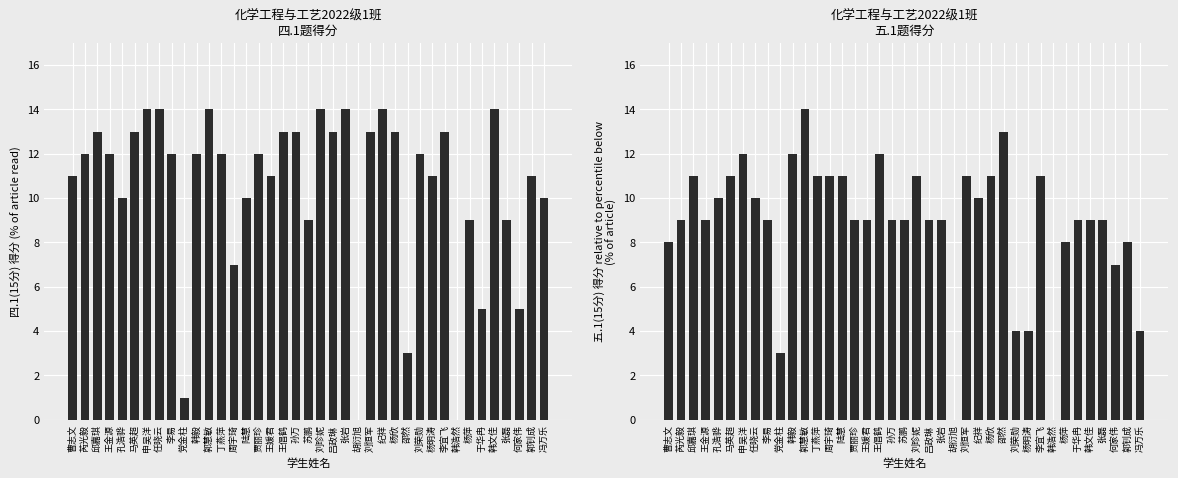

Reading left to right, transcribe all the data shown in this chart.

四.1(15分): 11	12	13	12	10	13	14	14	12	1	12	14	12	7	10	12	11	13	13	9	14	13	14	0	13	14	13	3	12	11	13	0	9	5	14	9	5	11	10
五.1(15分): 8	9	11	9	10	11	12	10	9	3	12	14	11	11	11	9	9	12	9	9	11	9	9	0	11	10	11	13	4	4	11	0	8	9	9	9	7	8	4